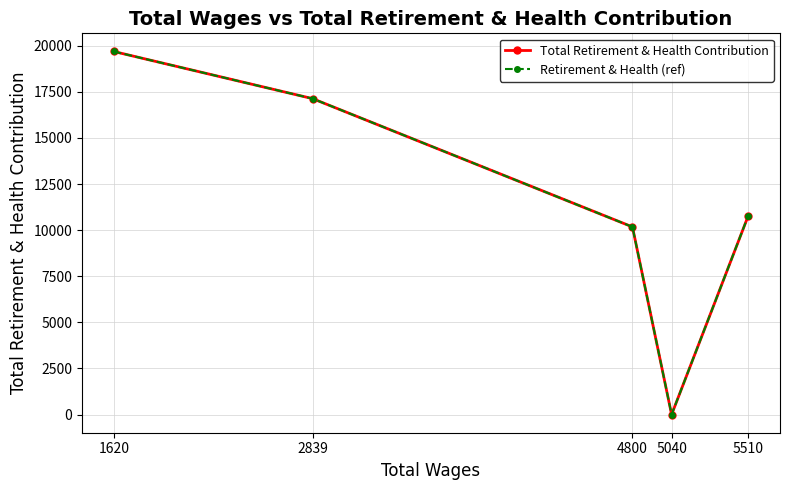

Is this an area chart (filled region under the line)?

No